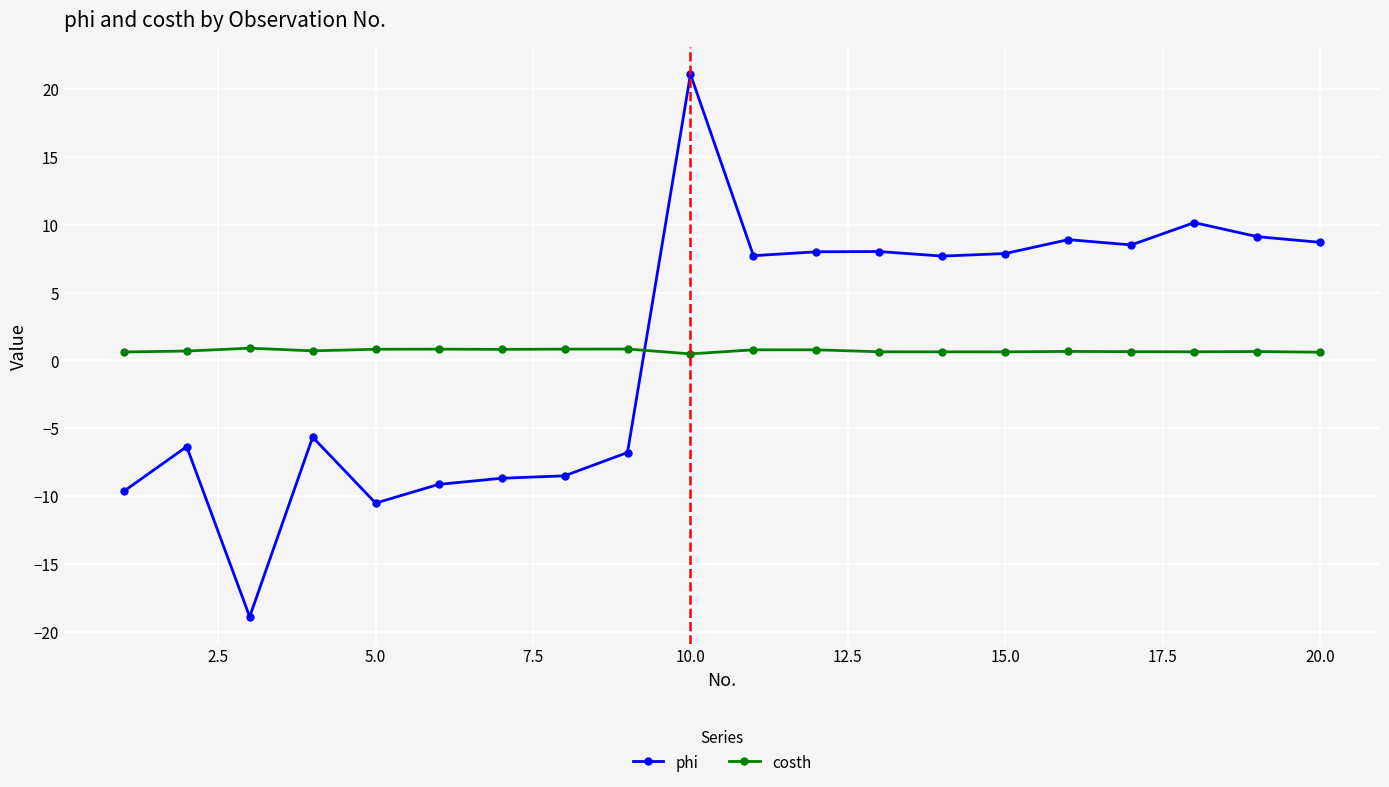

What is the average value of the phi series?

1.1